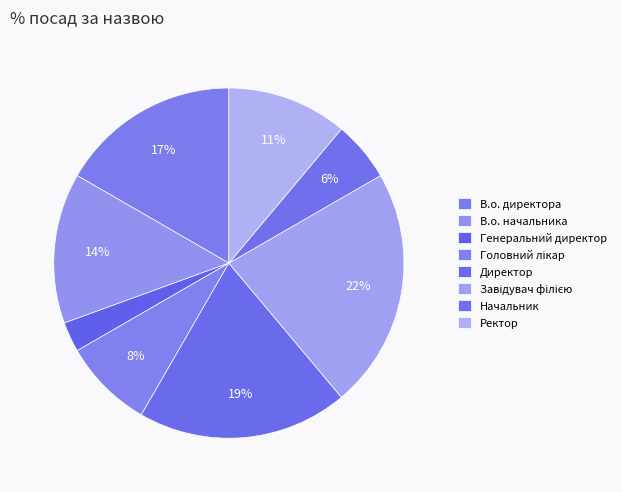

To the nearest percent, what is the difference between the Начальник and Генеральний директор slice percentages?

3%